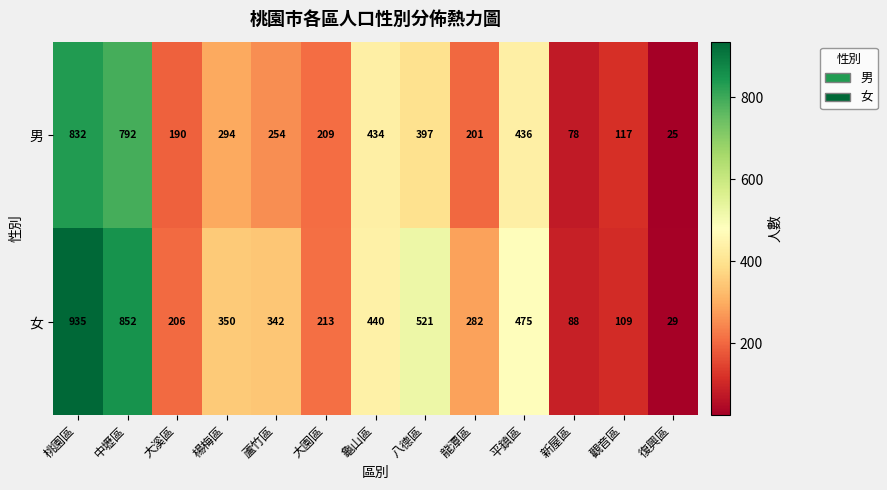

What is the average value of the 男 series?

328